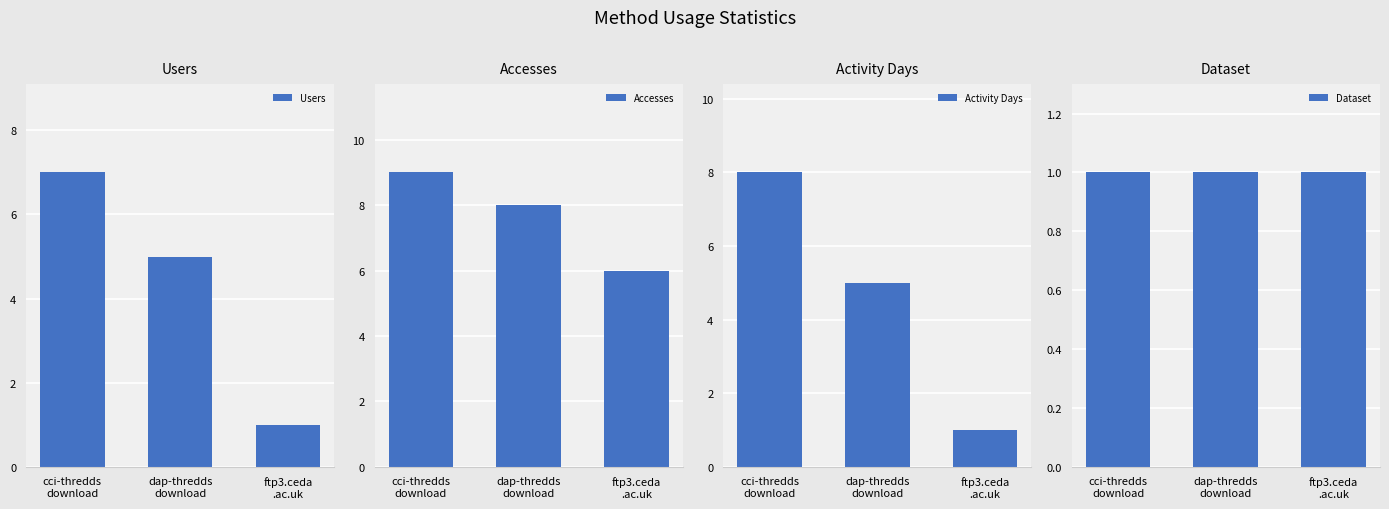

What is the sum of all Users values?

13